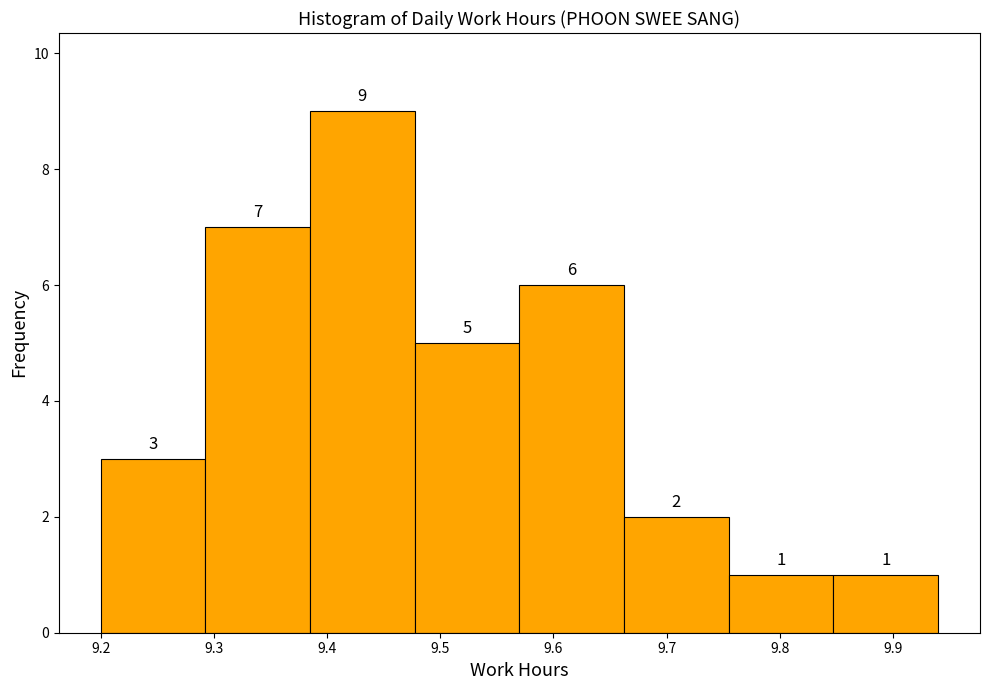

Reading left to right, list every bar in this chart as the range it spans on the x-axis followed by its height. The bar edges are not printed on the chart, so give them approximately, as read against the axis.

9.20 to 9.29: 3
9.29 to 9.39: 7
9.39 to 9.48: 9
9.48 to 9.57: 5
9.57 to 9.66: 6
9.66 to 9.76: 2
9.76 to 9.85: 1
9.85 to 9.94: 1